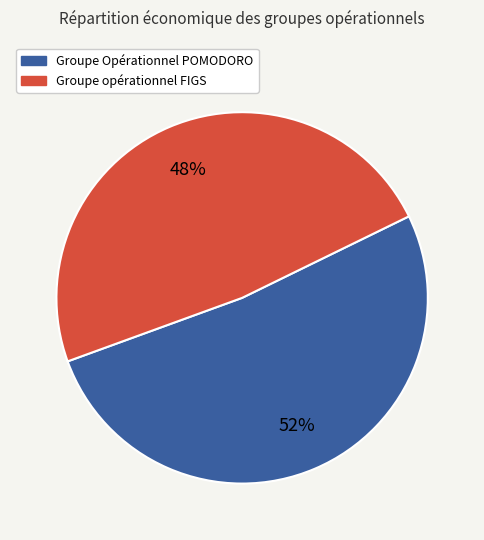

Is it true that Groupe opérationnel FIGS is 60% of the pie?

False